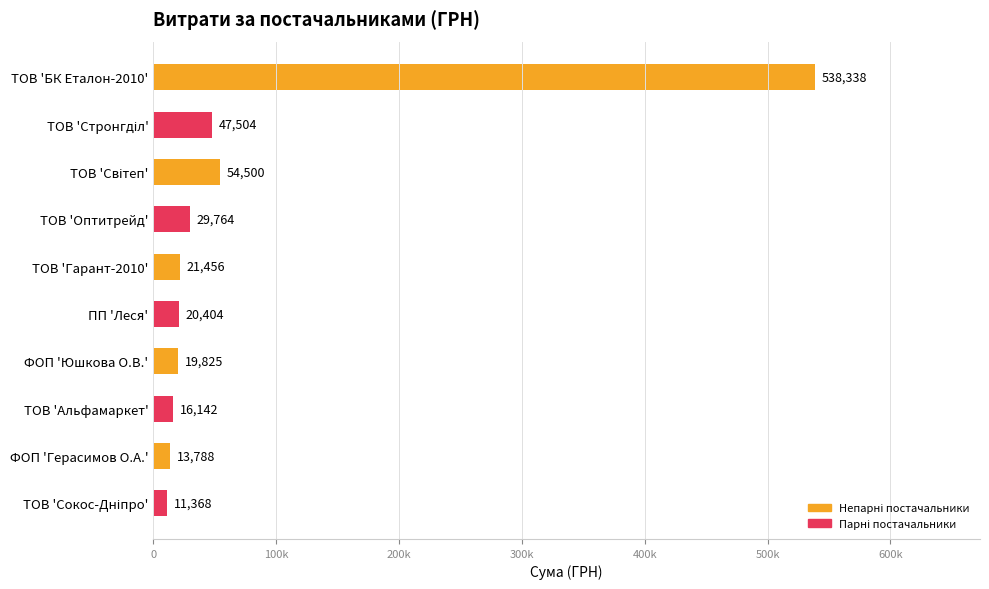

Does the chart contain any negative values?

No